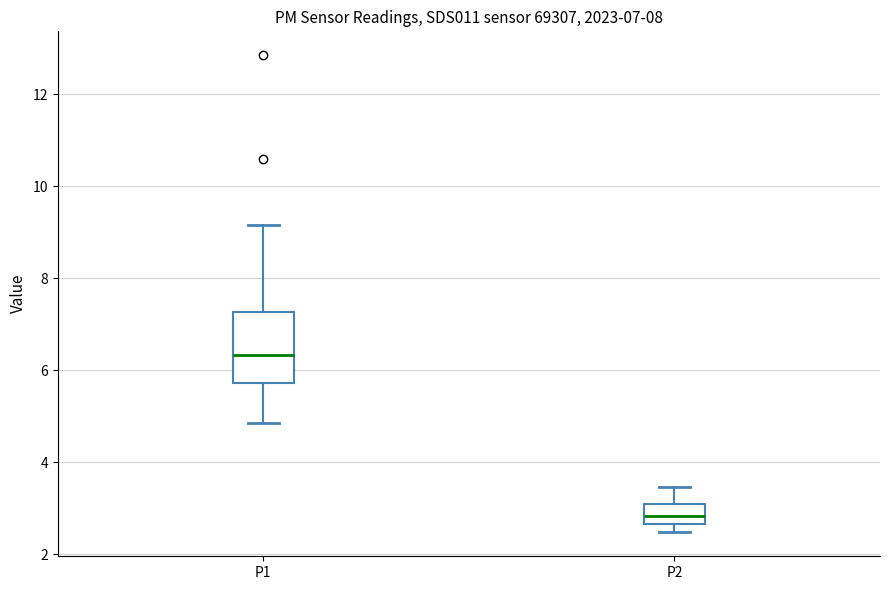

Which box has the lowest median line?

P2